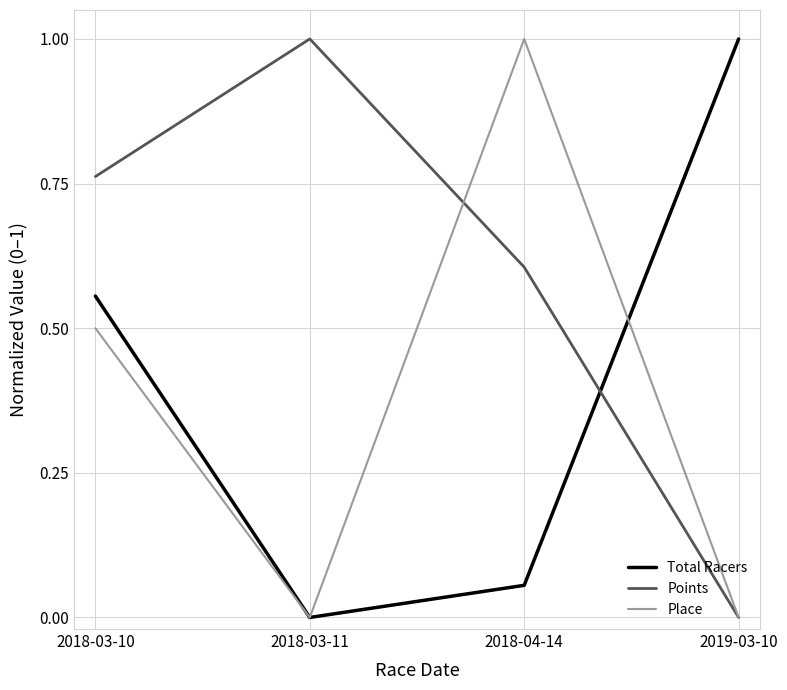

What is the maximum value shown in the chart?

1.0